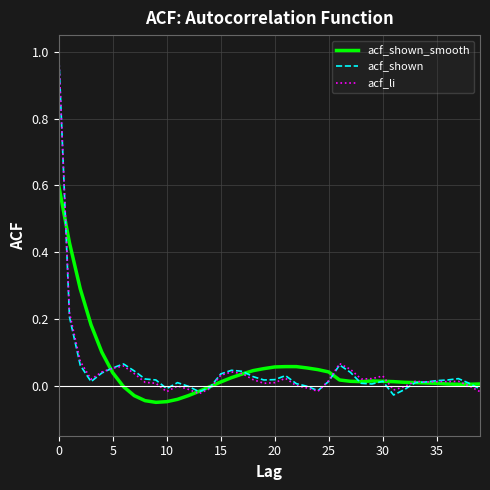

What is the difference between the maximum and second lowest values in the acf_shown_smooth series?

0.6